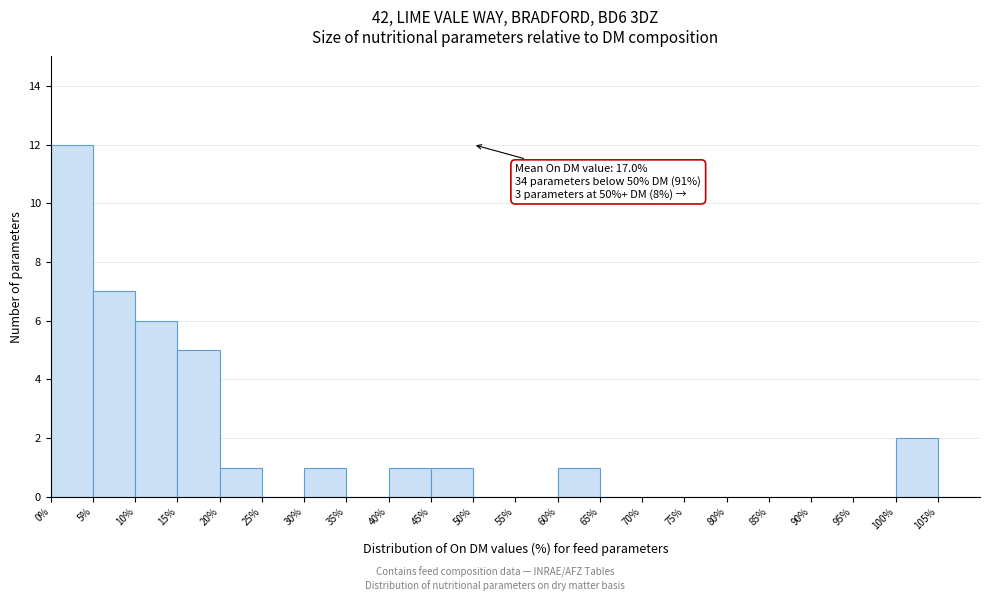

Which range on the x-axis has the tallest bar?

0 to 5